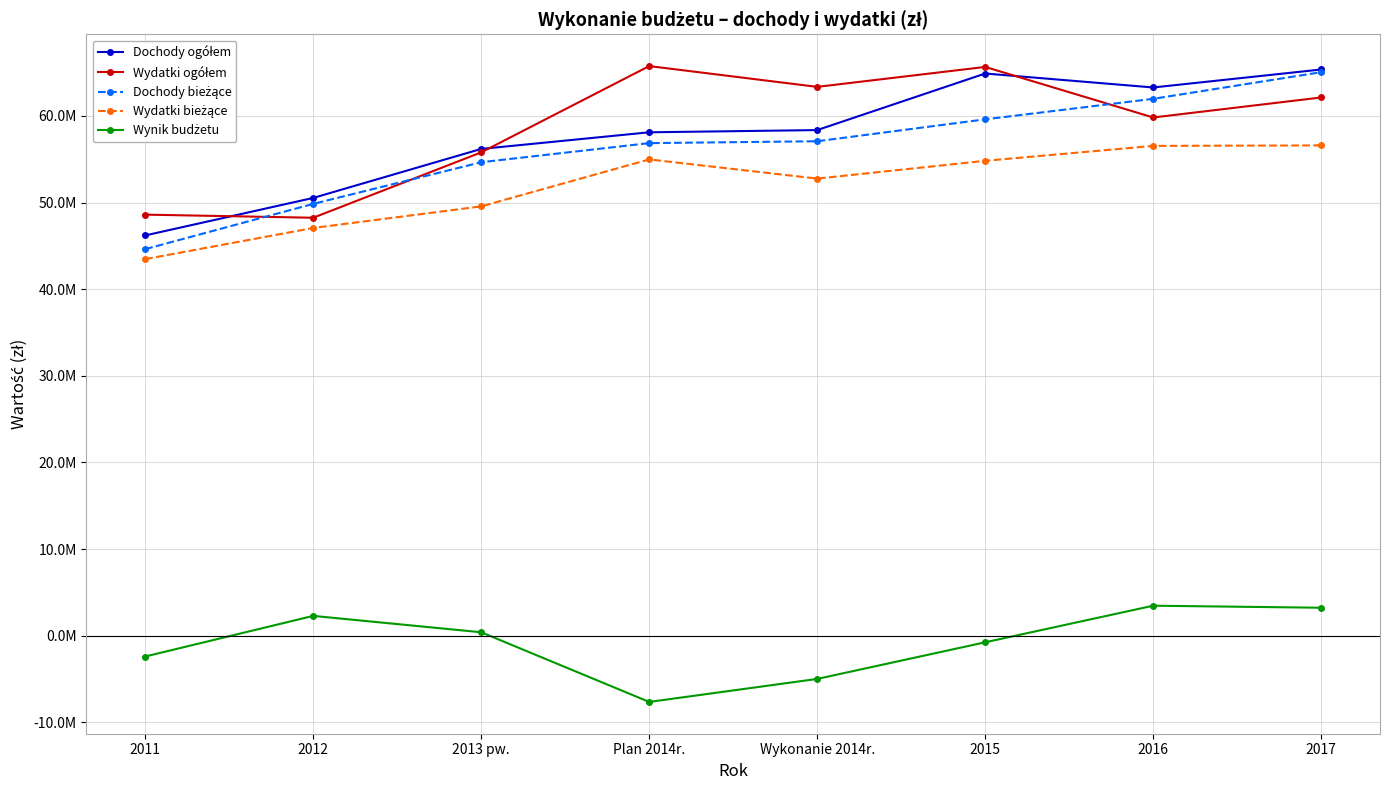

Reading left to right, extract all data points from this chart.

Dochody ogółem: 2011=46206384.0	2012=50535287.0	2013 pw.=56191909.1	Plan 2014r.=58111370.0	Wykonanie 2014r.=58366604.6	2015=64896365.0	2016=63285489.0	2017=65361205.0
Wydatki ogółem: 2011=48607408.5	2012=48247427.8	2013 pw.=55793335.0	Plan 2014r.=65754895.0	Wykonanie 2014r.=63354373.6	2015=65656365.0	2016=59821289.0	2017=62130925.0
Dochody bieżące: 2011=44623896.2	2012=49846749.3	2013 pw.=54655452.2	Plan 2014r.=56861700.0	Wykonanie 2014r.=57078756.5	2015=59607204.0	2016=61975489.0	2017=65051205.0
Wydatki bieżące: 2011=43469426.8	2012=47067760.8	2013 pw.=49559646.9	Plan 2014r.=54978928.0	Wykonanie 2014r.=52767060.1	2015=54819824.0	2016=56541102.0	2017=56597250.0
Wynik budżetu: 2011=-2401024.5	2012=2287859.3	2013 pw.=398574.1	Plan 2014r.=-7643525.0	Wykonanie 2014r.=-4987769.0	2015=-760000.0	2016=3464200.0	2017=3230280.0